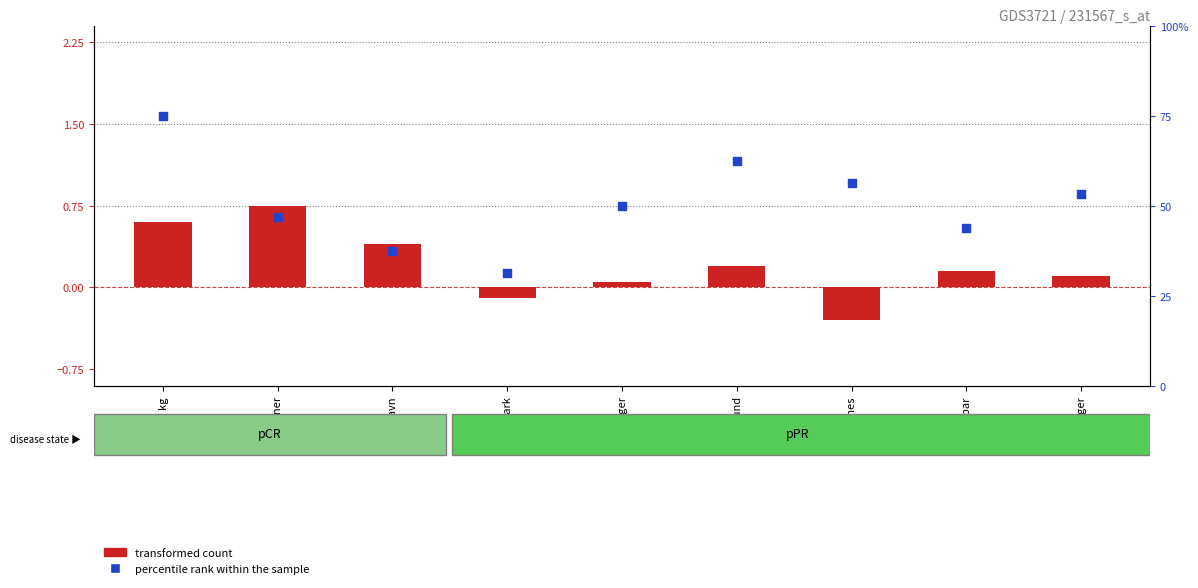

At which category is the sum across all series the highest?

kg